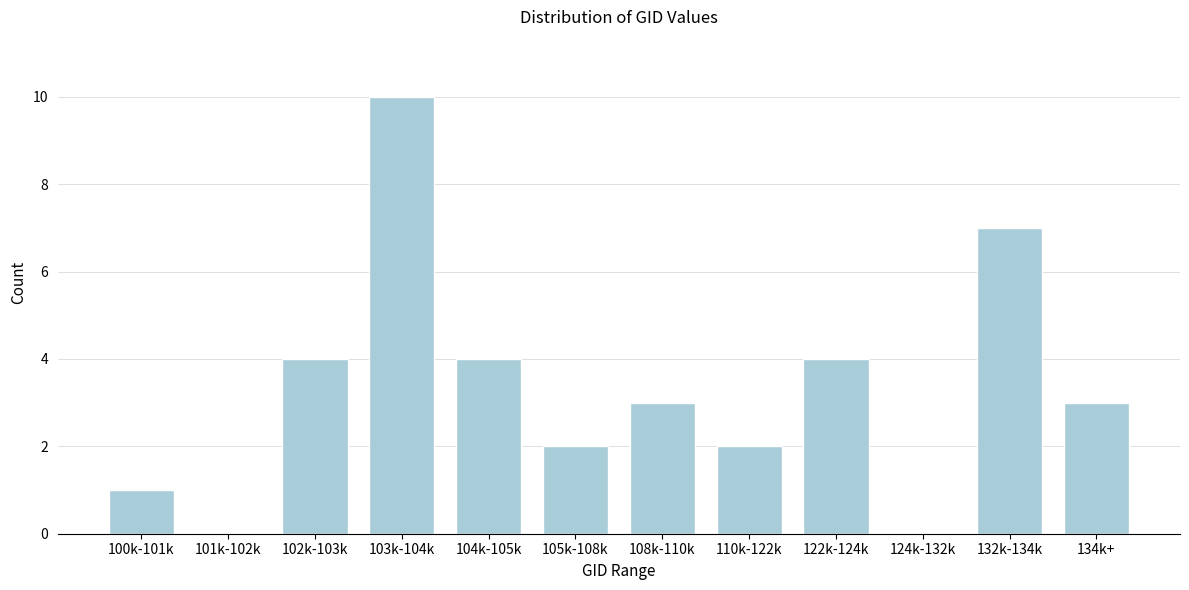

Reading right to left, extract all data points from this chart.

134k+=3	132k-134k=7	124k-132k=0	122k-124k=4	110k-122k=2	108k-110k=3	105k-108k=2	104k-105k=4	103k-104k=10	102k-103k=4	101k-102k=0	100k-101k=1